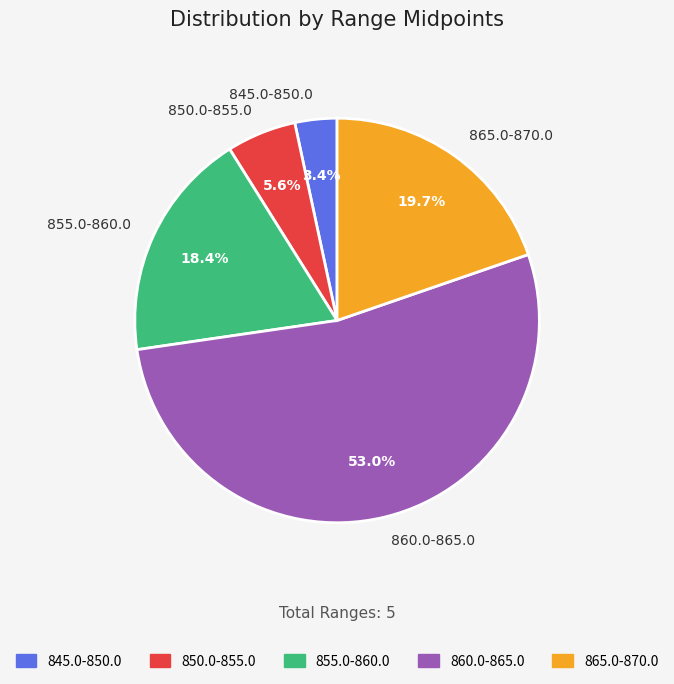

What percentage do 865.0-870.0 and 850.0-855.0 together represent?

25.3%